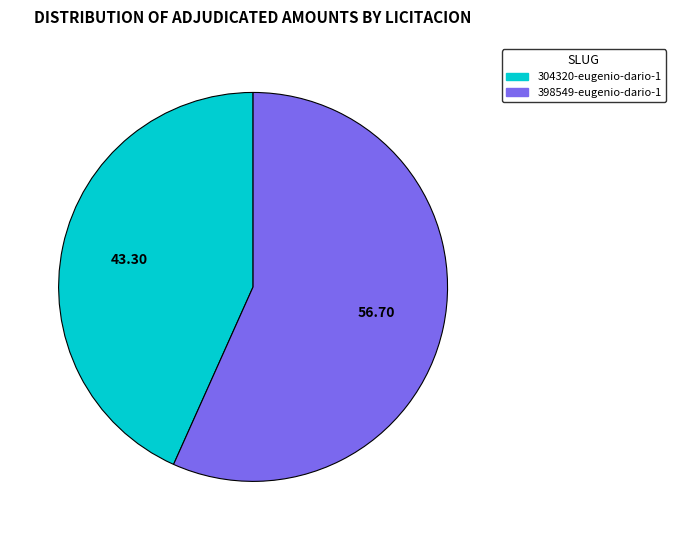

Combined, do 304320-eugenio-dario-1 and 398549-eugenio-dario-1 account for over 50%?

Yes